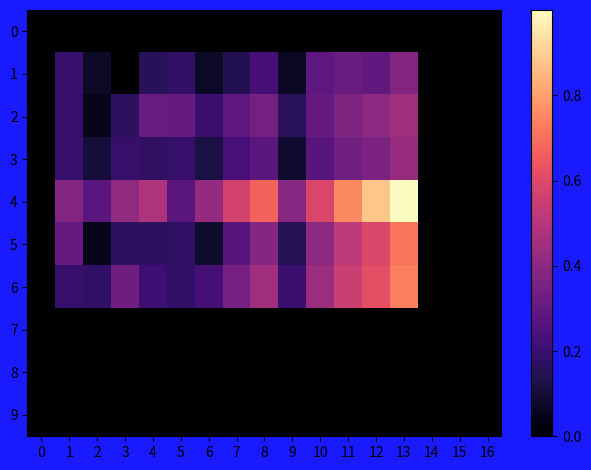

Reading right to left, transcribe all the data shown in this chart.

0: 16=0.0	15=0.0	14=0.0	13=0.0	12=0.0	11=0.0	10=0.0	9=0.0	8=0.0	7=0.0	6=0.0	5=0.0	4=0.0	3=0.0	2=0.0	1=0.0	0=0.0
1: 16=0.0	15=0.0	14=0.0	13=0.4	12=0.3	11=0.3	10=0.3	9=0.1	8=0.2	7=0.1	6=0.1	5=0.2	4=0.2	3=0.0	2=0.1	1=0.2	0=0.0
2: 16=0.0	15=0.0	14=0.0	13=0.4	12=0.4	11=0.4	10=0.3	9=0.2	8=0.3	7=0.3	6=0.2	5=0.3	4=0.3	3=0.2	2=0.0	1=0.2	0=0.0
3: 16=0.0	15=0.0	14=0.0	13=0.4	12=0.4	11=0.3	10=0.3	9=0.1	8=0.3	7=0.2	6=0.1	5=0.2	4=0.2	3=0.2	2=0.1	1=0.2	0=0.0
4: 16=0.0	15=0.0	14=0.0	13=1.0	12=0.9	11=0.8	10=0.6	9=0.4	8=0.7	7=0.6	6=0.4	5=0.3	4=0.5	3=0.4	2=0.3	1=0.4	0=0.0
5: 16=0.0	15=0.0	14=0.0	13=0.7	12=0.6	11=0.5	10=0.4	9=0.2	8=0.4	7=0.3	6=0.1	5=0.2	4=0.2	3=0.2	2=0.0	1=0.3	0=0.0
6: 16=0.0	15=0.0	14=0.0	13=0.7	12=0.6	11=0.5	10=0.4	9=0.2	8=0.4	7=0.3	6=0.2	5=0.2	4=0.2	3=0.3	2=0.2	1=0.2	0=0.0
7: 16=0.0	15=0.0	14=0.0	13=0.0	12=0.0	11=0.0	10=0.0	9=0.0	8=0.0	7=0.0	6=0.0	5=0.0	4=0.0	3=0.0	2=0.0	1=0.0	0=0.0
8: 16=0.0	15=0.0	14=0.0	13=0.0	12=0.0	11=0.0	10=0.0	9=0.0	8=0.0	7=0.0	6=0.0	5=0.0	4=0.0	3=0.0	2=0.0	1=0.0	0=0.0
9: 16=0.0	15=0.0	14=0.0	13=0.0	12=0.0	11=0.0	10=0.0	9=0.0	8=0.0	7=0.0	6=0.0	5=0.0	4=0.0	3=0.0	2=0.0	1=0.0	0=0.0